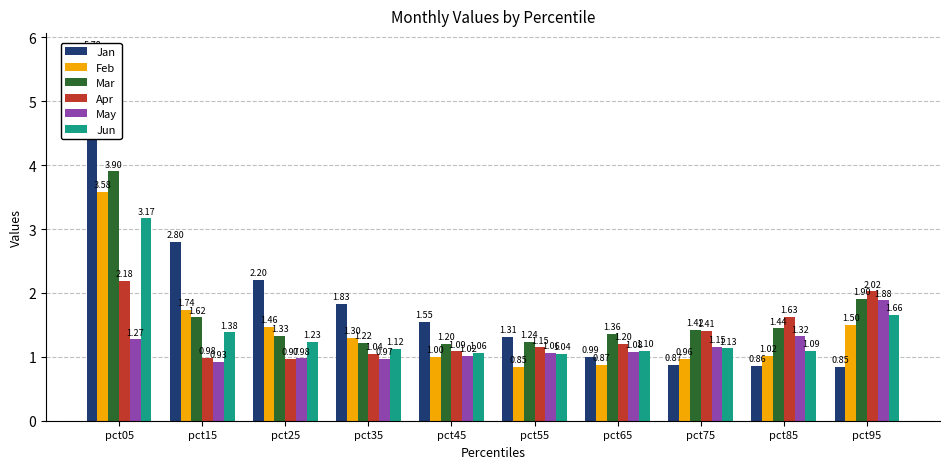

Which category has the lowest value in the Jun series?

pct55